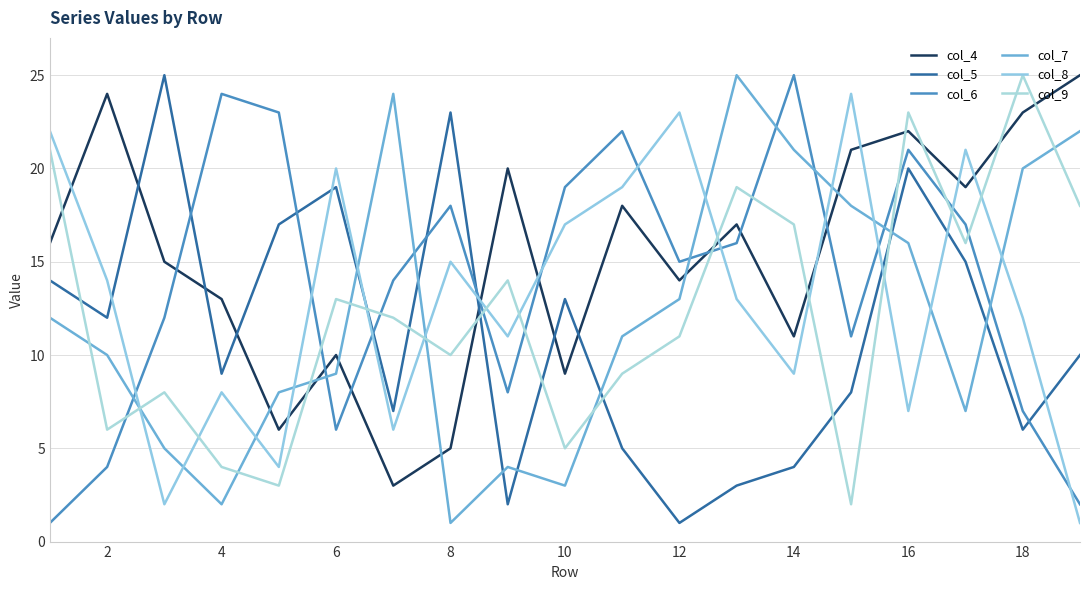

Does the chart have visible grid lines?

Yes